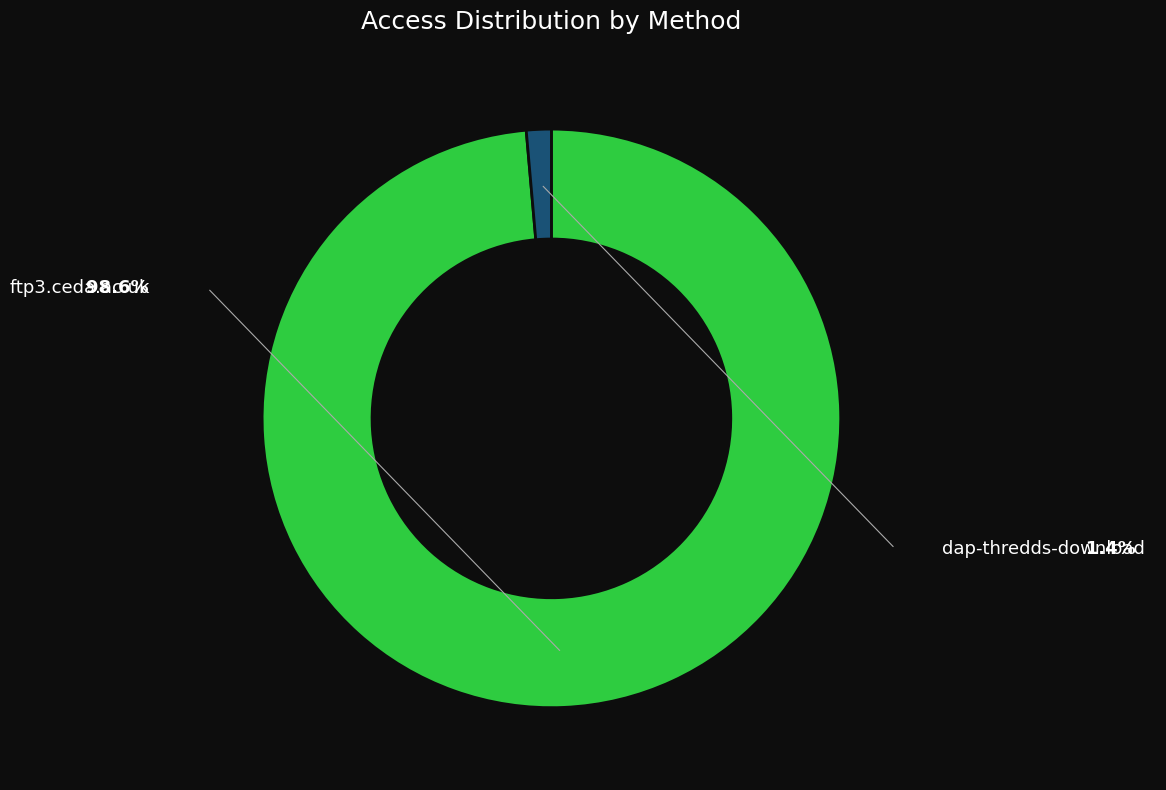

Between ftp3.ceda.ac.uk and dap-thredds-download, which is larger?

ftp3.ceda.ac.uk